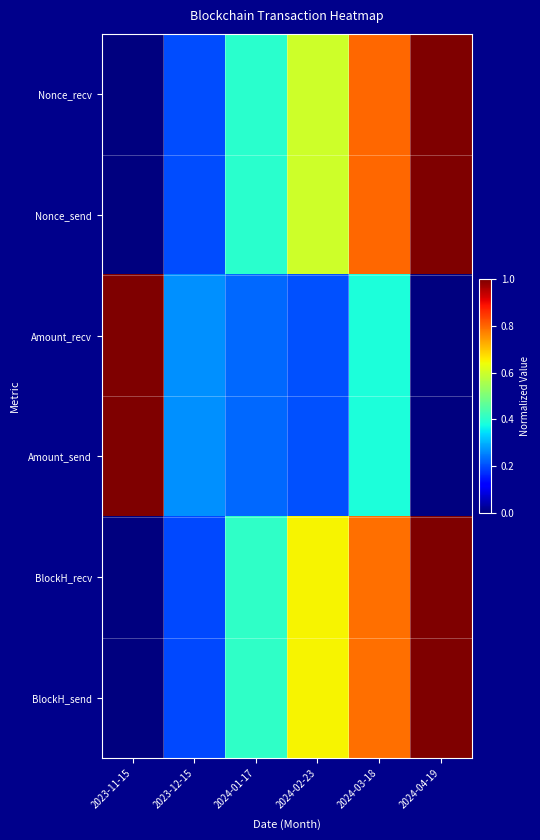

Which category has the highest value across all series?

2024-04-19